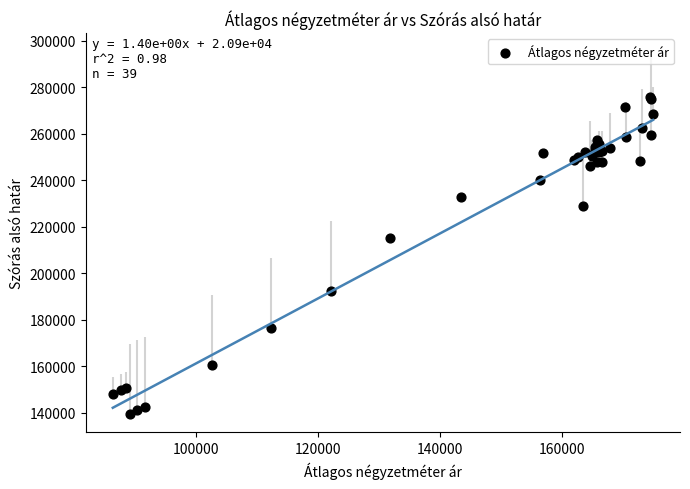

What Y value in the scatter plot is closest to 207623?

214997